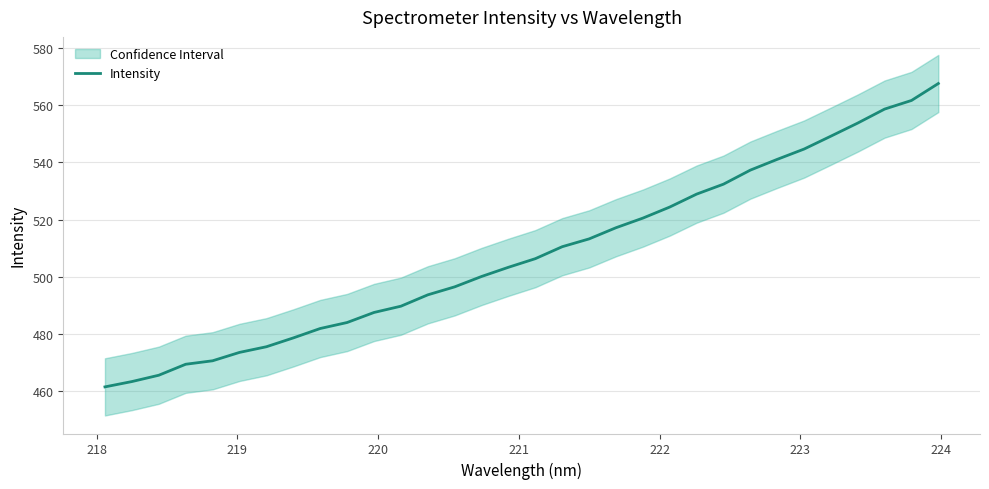

How many lines are shown in the chart?

1